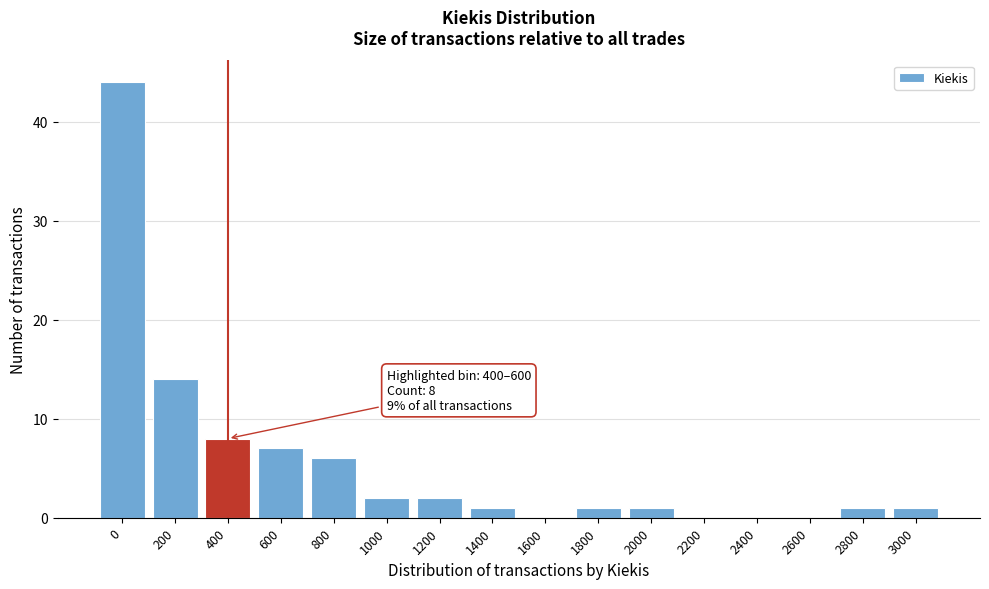

Reading left to right, list all the values displayed in this chart.

0=44	200=14	400=8	600=7	800=6	1000=2	1200=2	1400=1	1600=0	1800=1	2000=1	2200=0	2400=0	2600=0	2800=1	3000=1